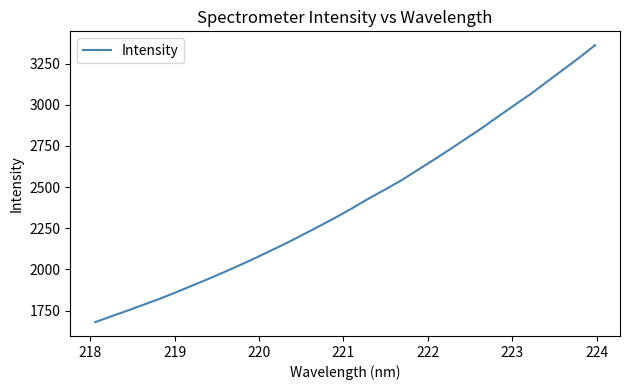

What is the difference between the maximum and minimum values?

1681.5